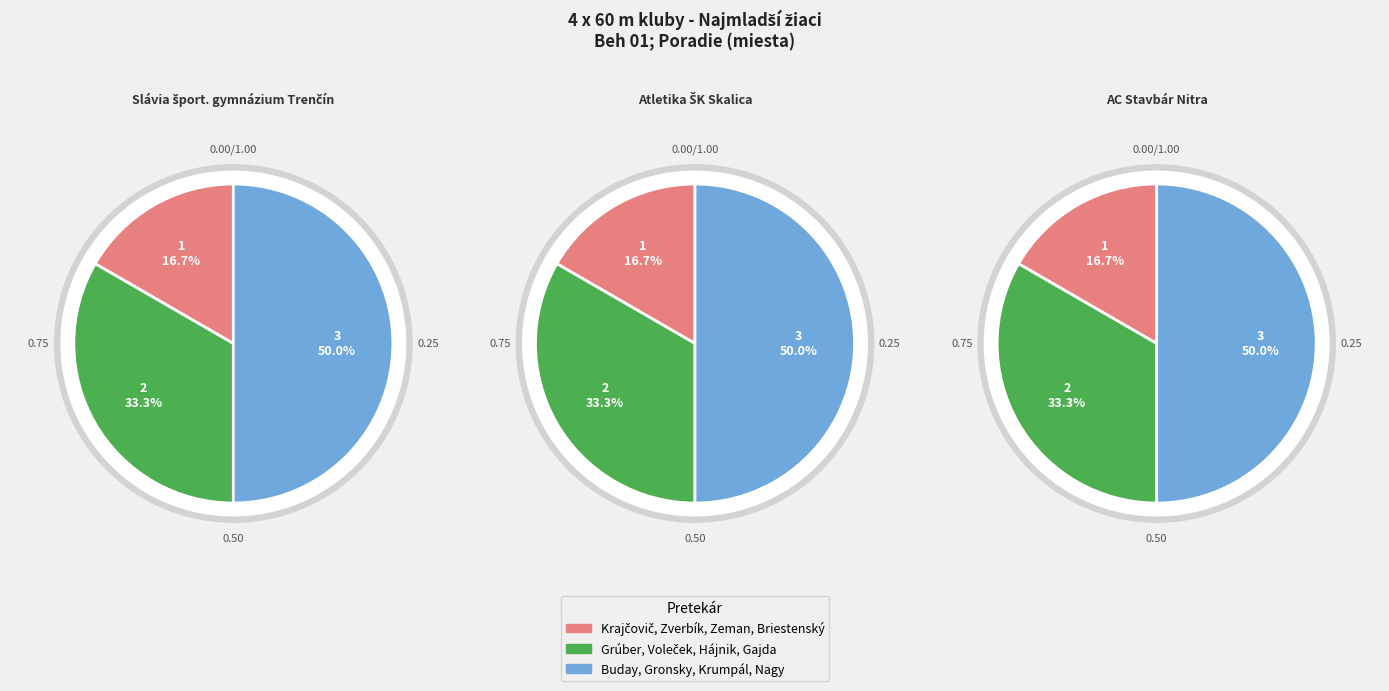

To the nearest percent, what portion does Krajčovič, Zverbík, Zeman, Briestenský represent?

17%